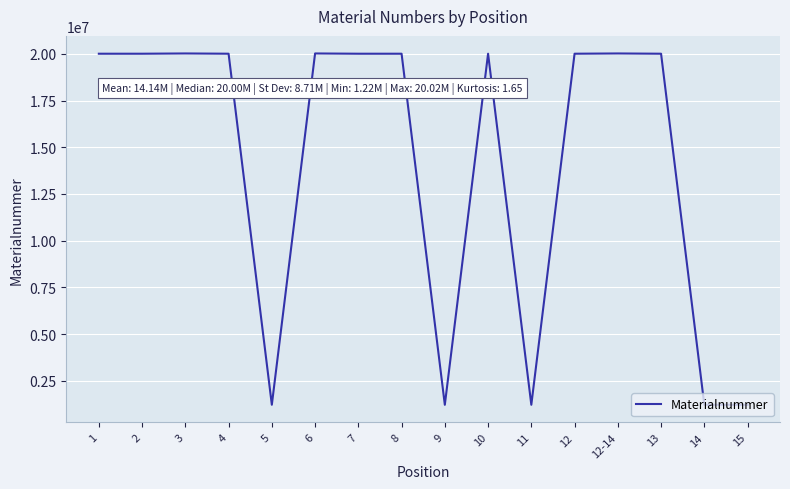

Count the number of categories in the chart.

16